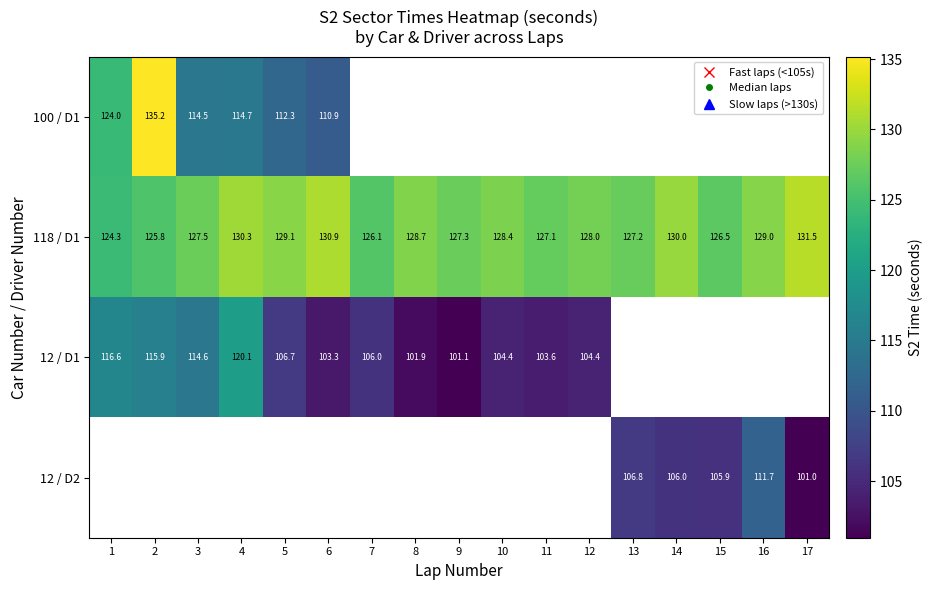

At how many categories does at least one series exceed 103?

17